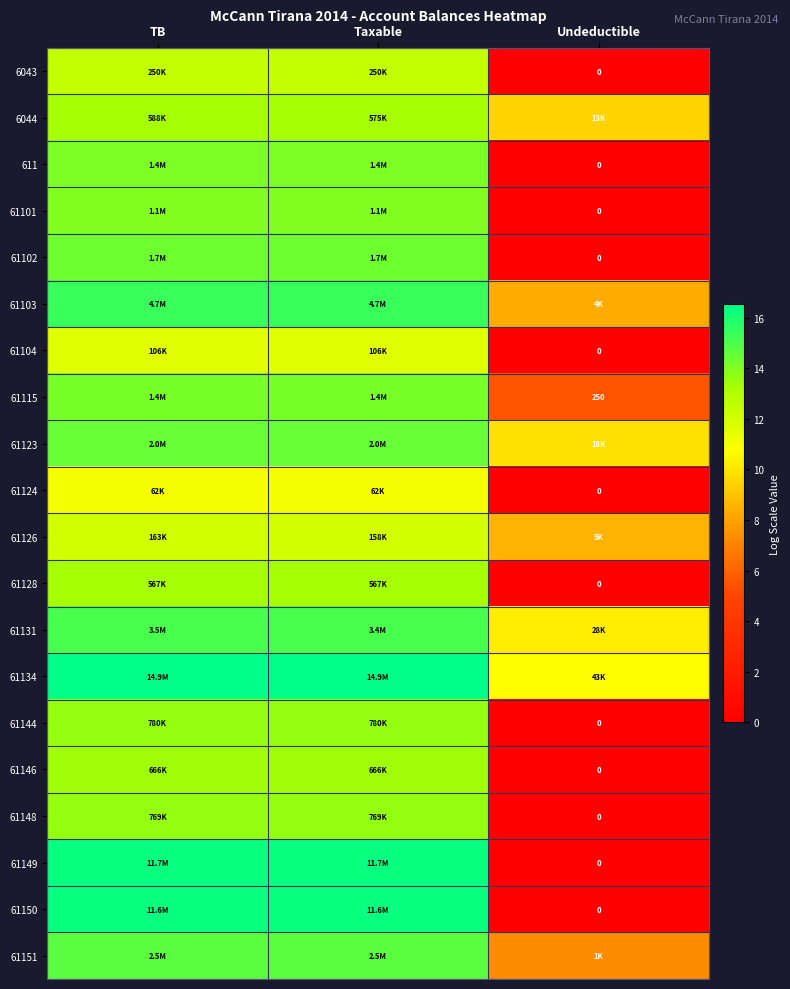

The value of 61102 at Taxable is 14.4. True or false?

True